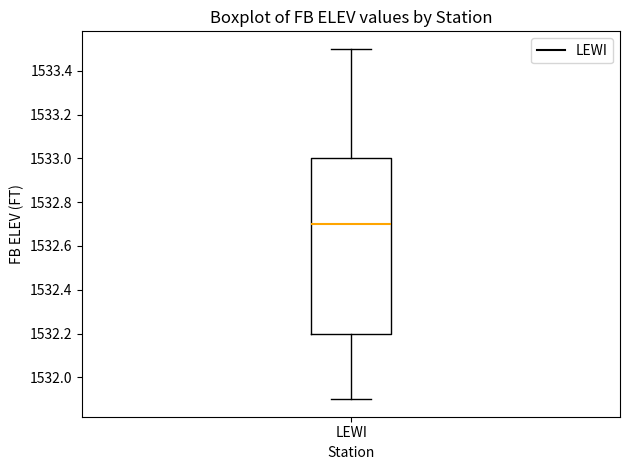

Read this box plot against the y-axis: the position of the median line, the range covered by the box, and the ends of both whiskers. The values are not printed on the chart, so give them approximately, as read against the axis.

median 1532.7, box 1532.2 to 1533.0, whiskers 1531.9 to 1533.5